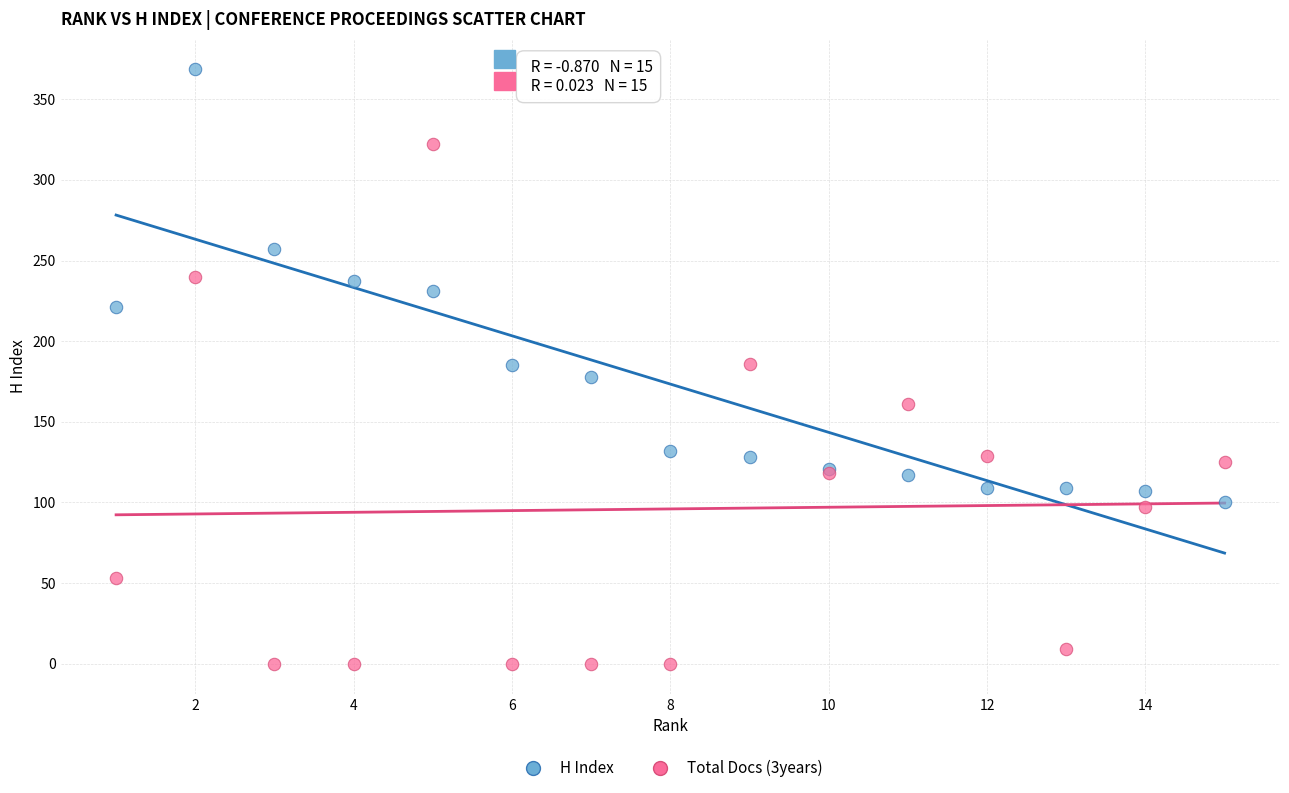

What are all the series names shown in the legend?

H Index, Total Docs (3years)